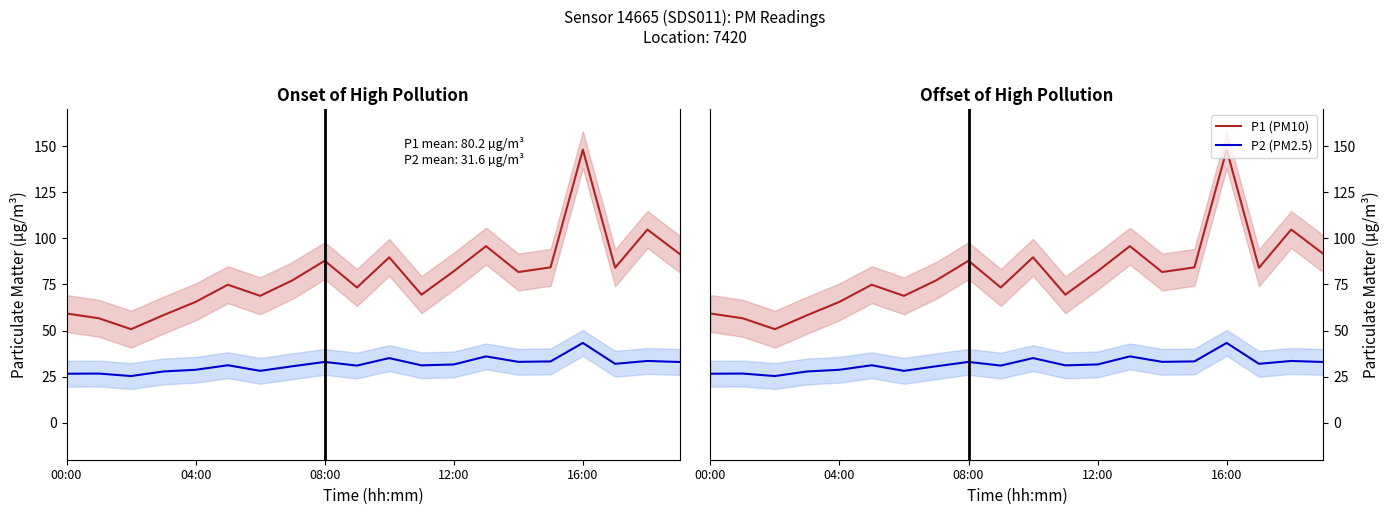

What is the difference between the P1 (PM10) values at 6 and 19?

22.7